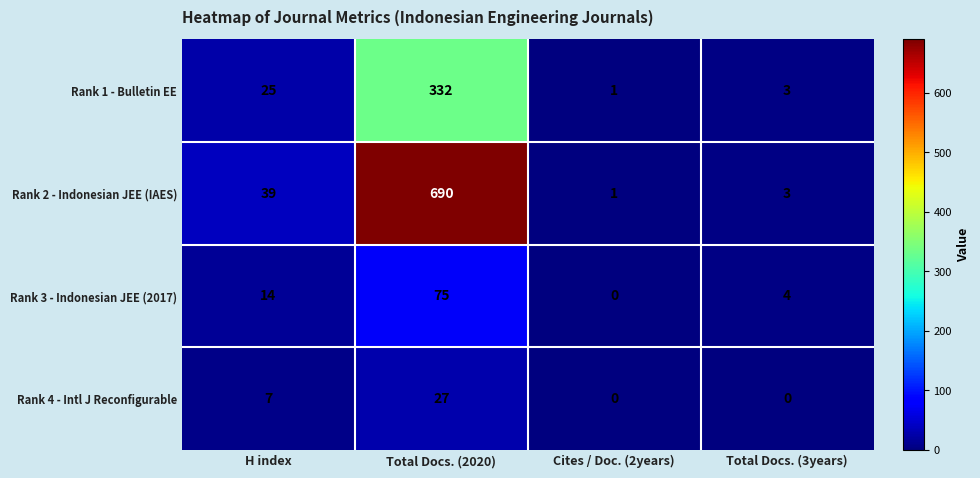

Which series has the largest range (max minus min)?

Rank 2 - Indonesian JEE (IAES)